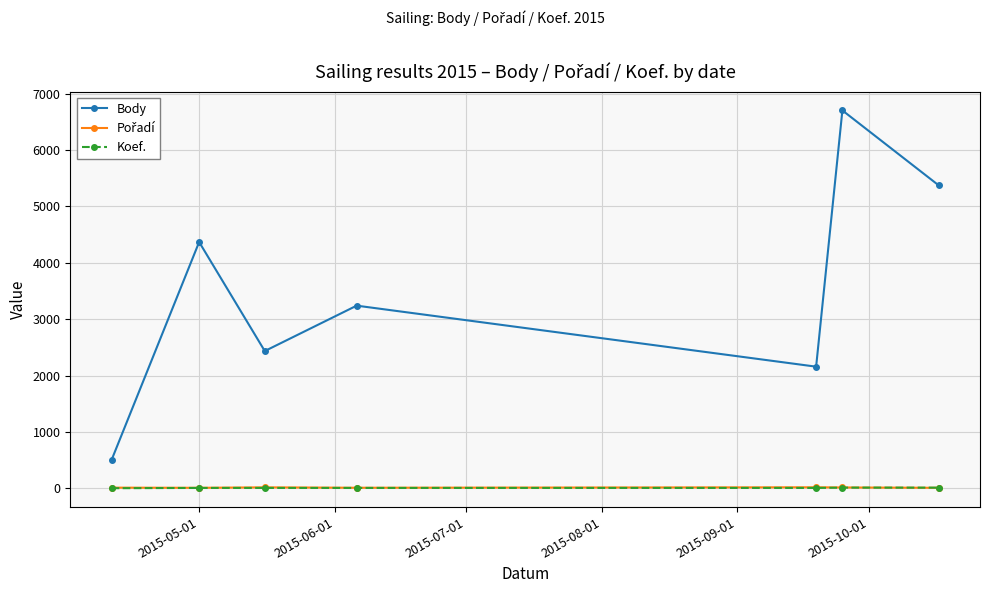

What is the greatest value displayed?

6701